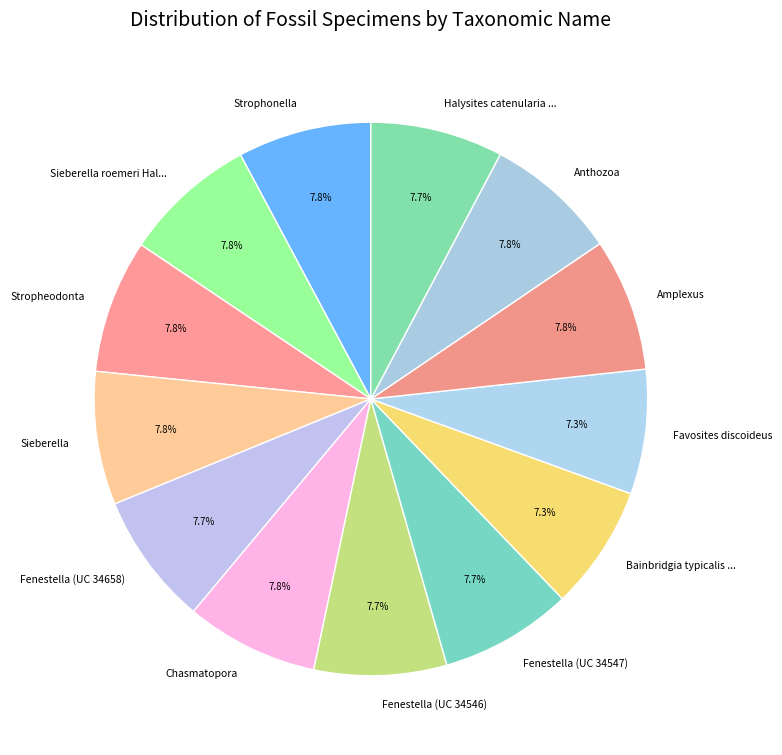

Is it true that Chasmatopora is 17% of the pie?

False